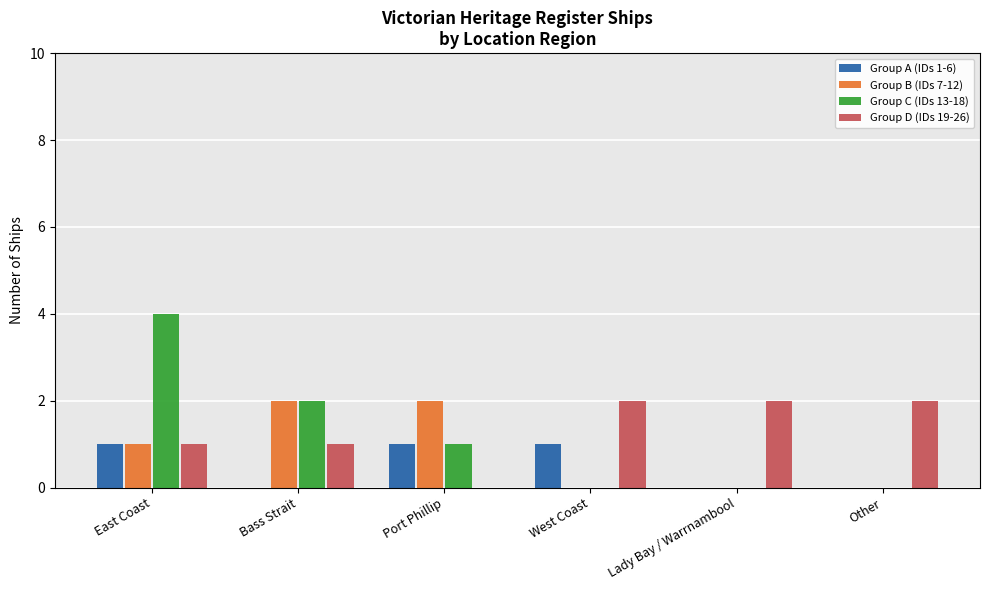

Reading left to right, list all the values displayed in this chart.

Group A (IDs 1-6): 1	0	1	1	0	0
Group B (IDs 7-12): 1	2	2	0	0	0
Group C (IDs 13-18): 4	2	1	0	0	0
Group D (IDs 19-26): 1	1	0	2	2	2